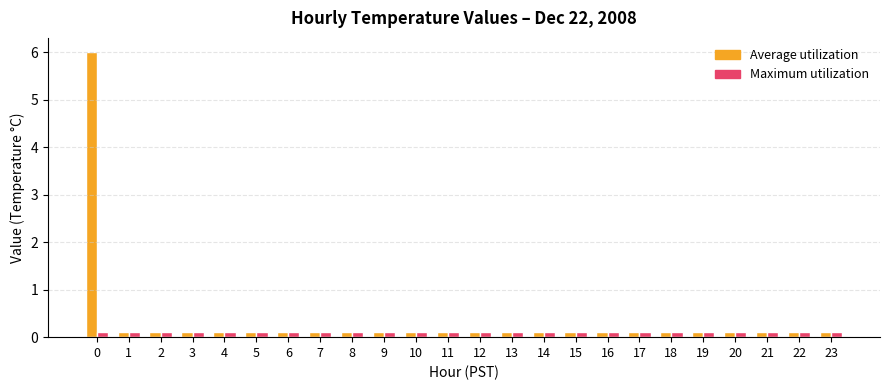

How many categories are shown in the chart?

24